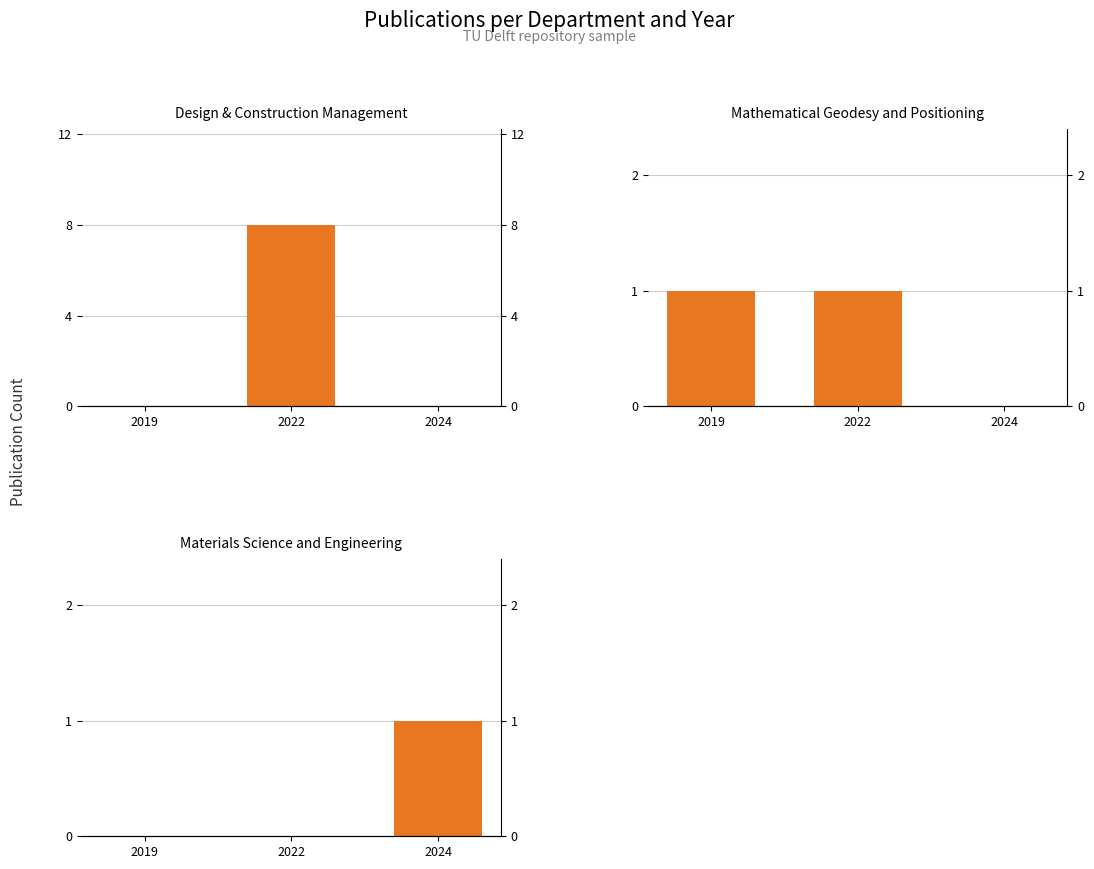

At how many categories does at least one series exceed 1?

1